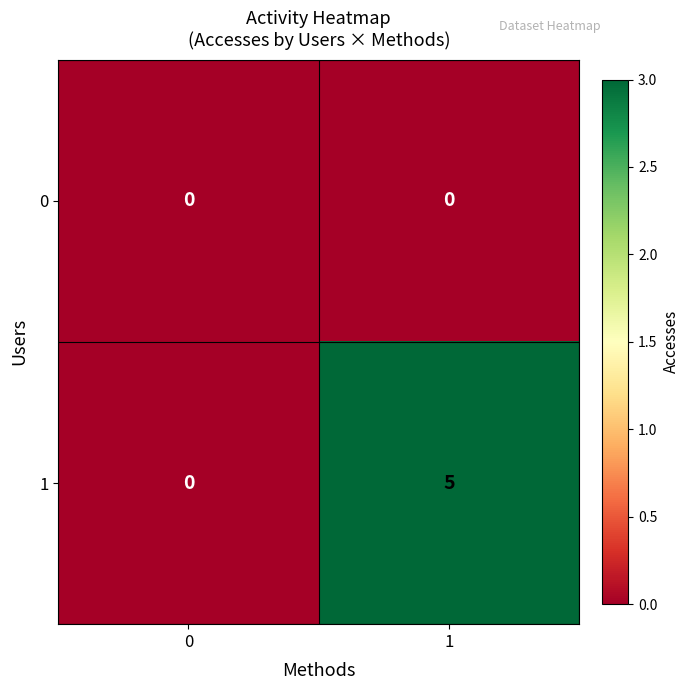

Which series has the largest total across all categories?

1